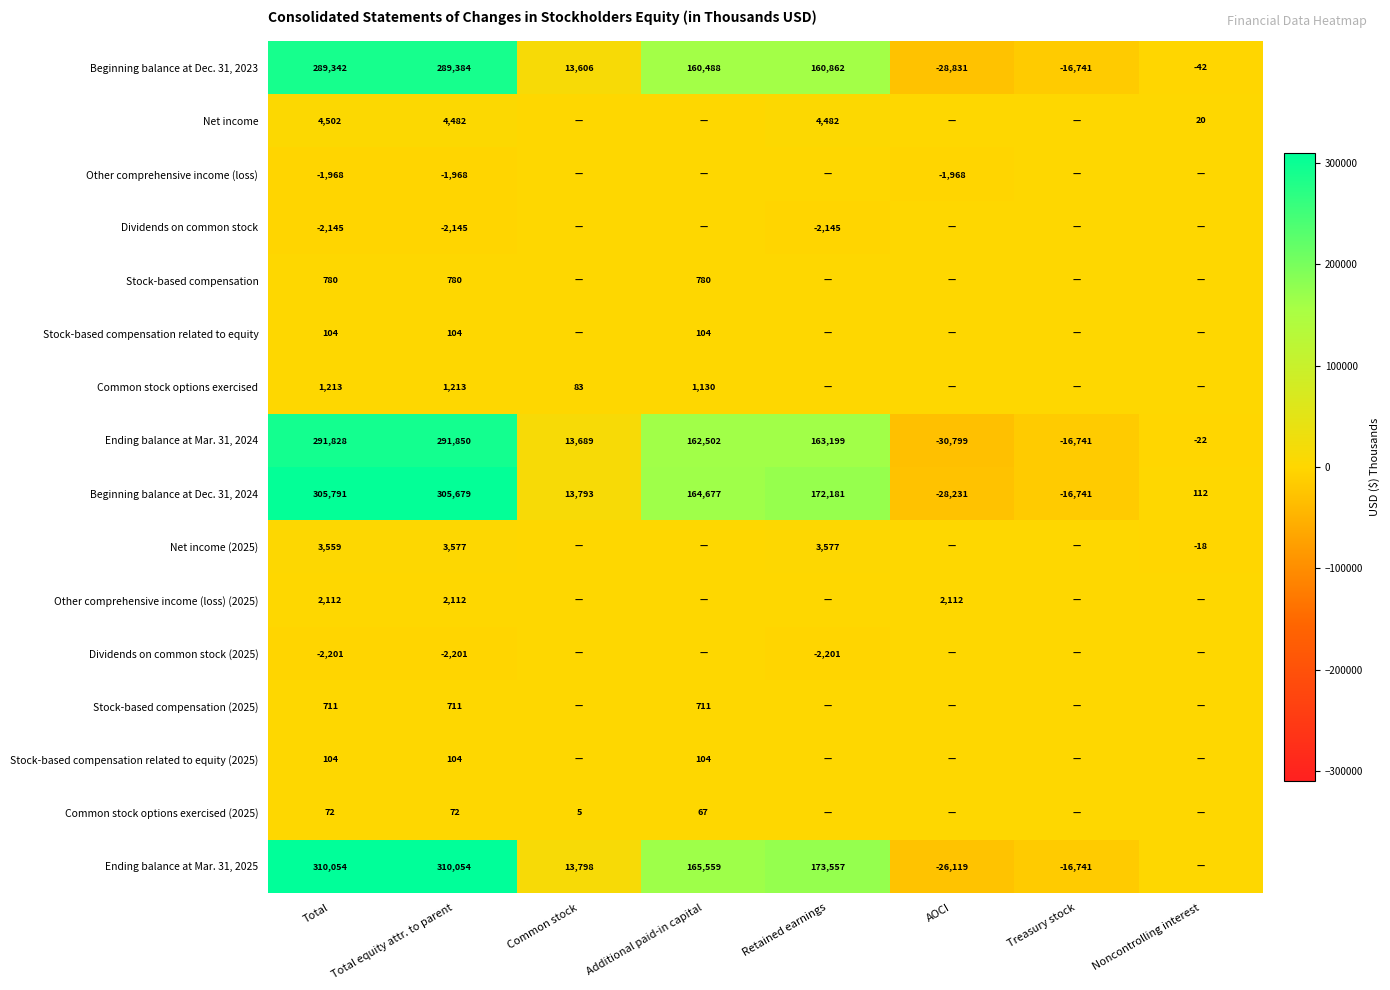

Is it true that Ending balance at Mar. 31, 2024 equals -23326 at Treasury stock?

False